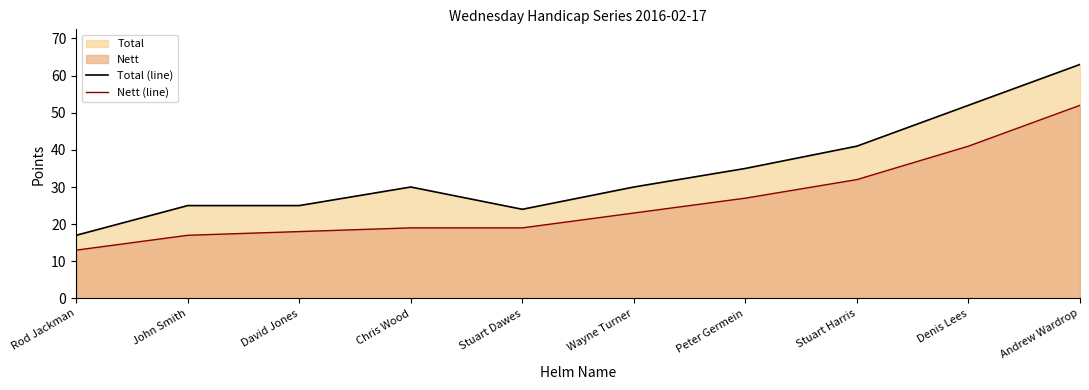

What is the difference between the maximum and minimum values in the Total (line) series?

46